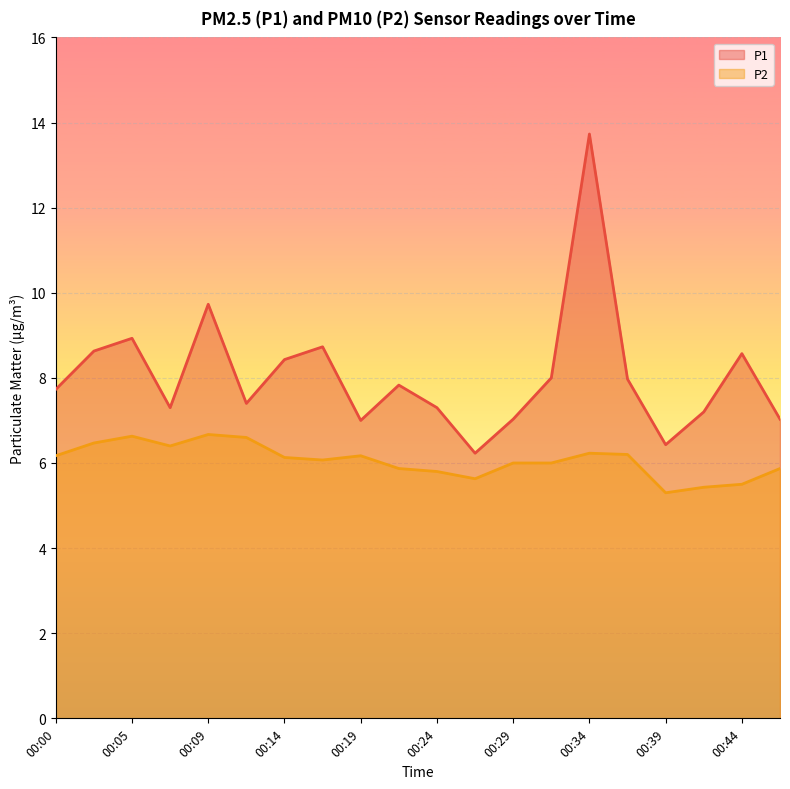

How many categories are shown in the chart?

20